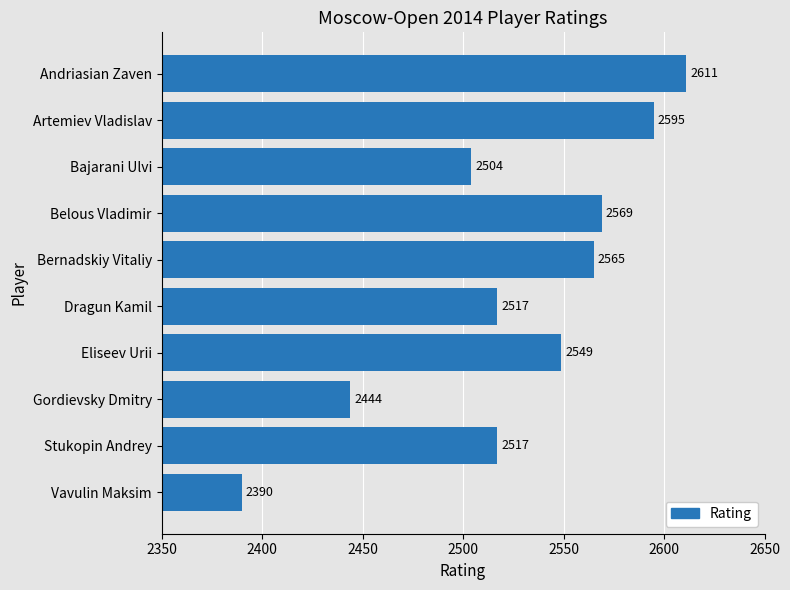

Reading top to bottom, list all the values displayed in this chart.

2611	2595	2504	2569	2565	2517	2549	2444	2517	2390